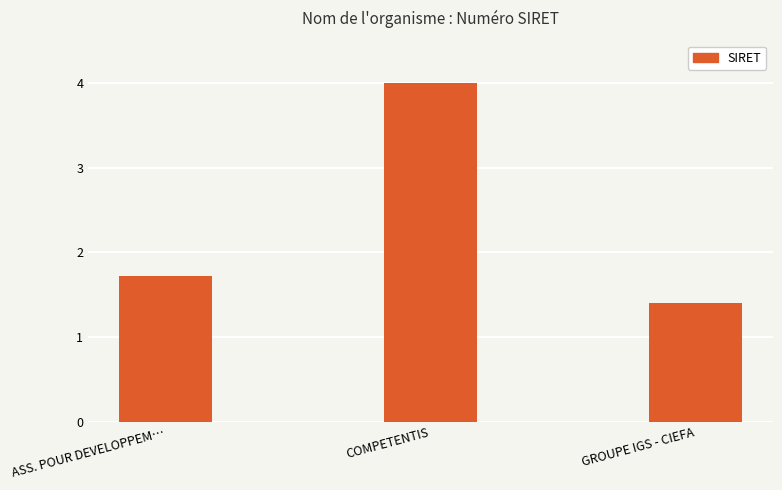

Approximately how many times larger is the value at COMPETENTIS compared to ASS. POUR DEVELOPPEM…?

2.3